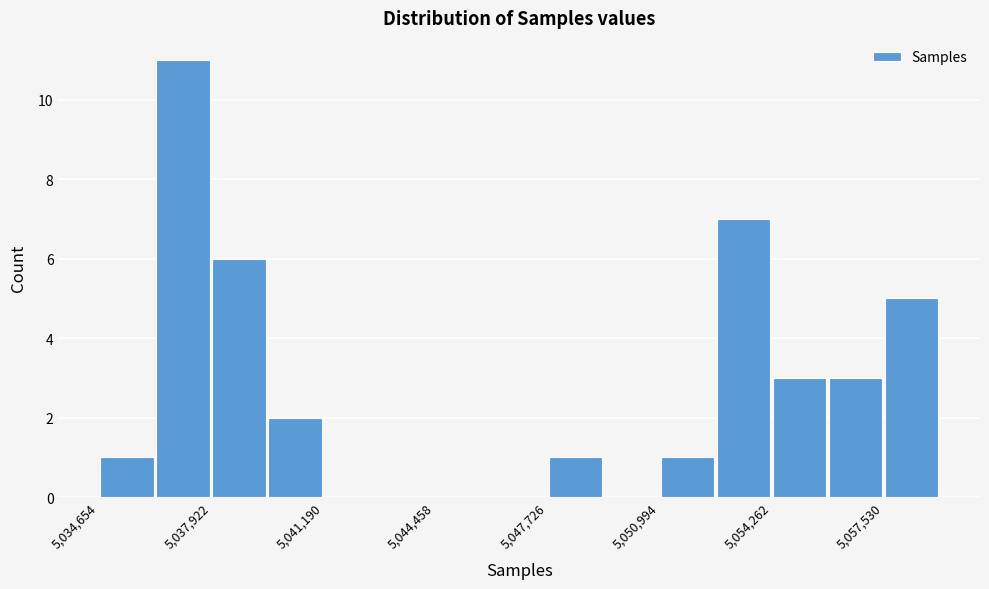

Around what value on the x-axis is the tallest bar? Give the approximate position of its centre, as read against the axis.

5037000